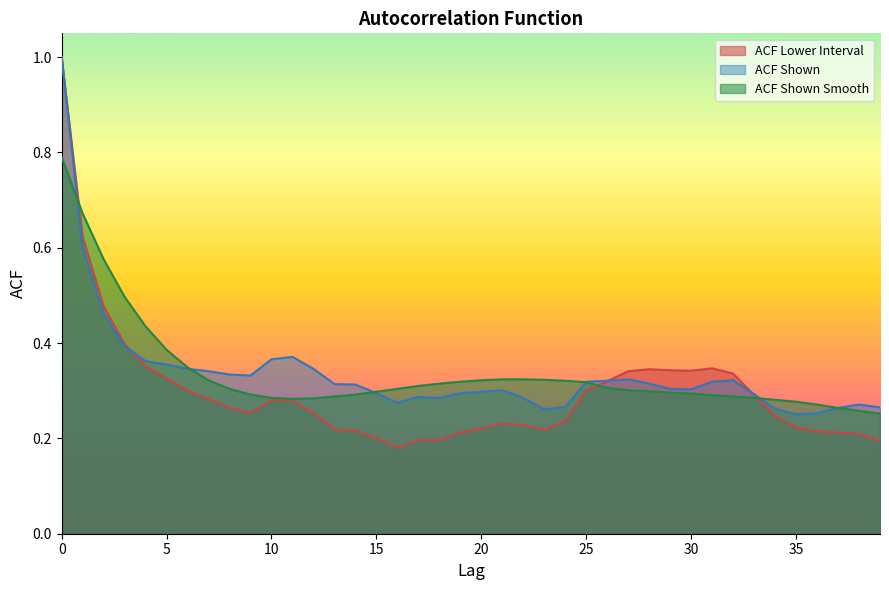

Which series has the largest total across all categories?

acf_shown_smooth